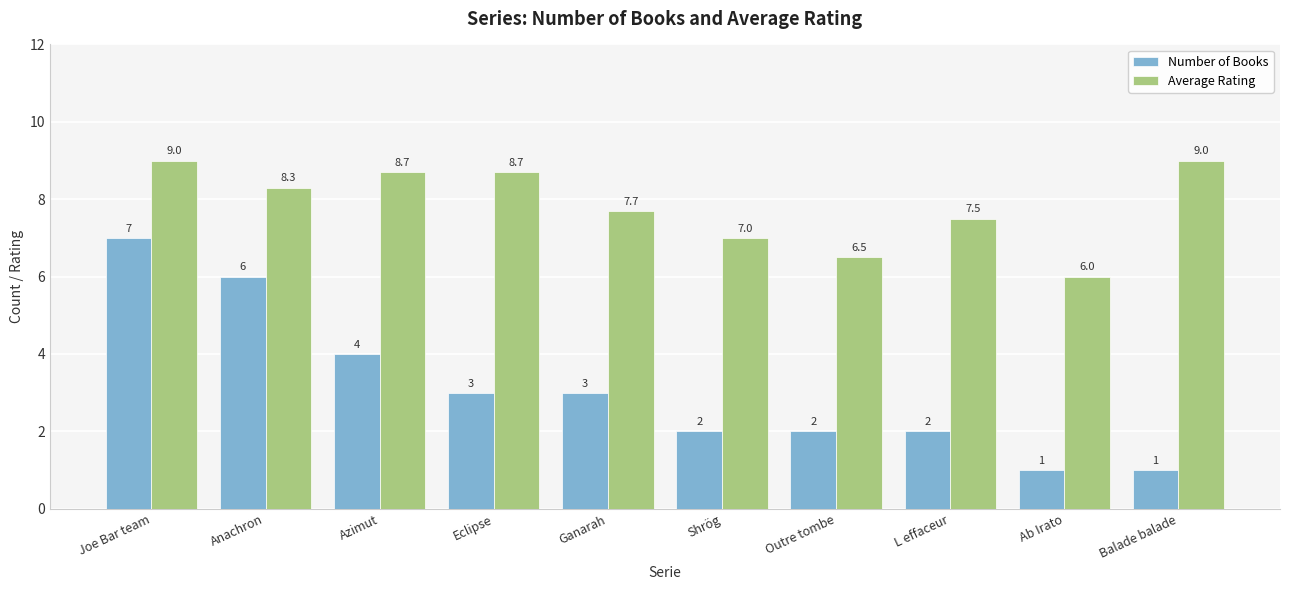

What is the average value of the Average Rating series?

7.8